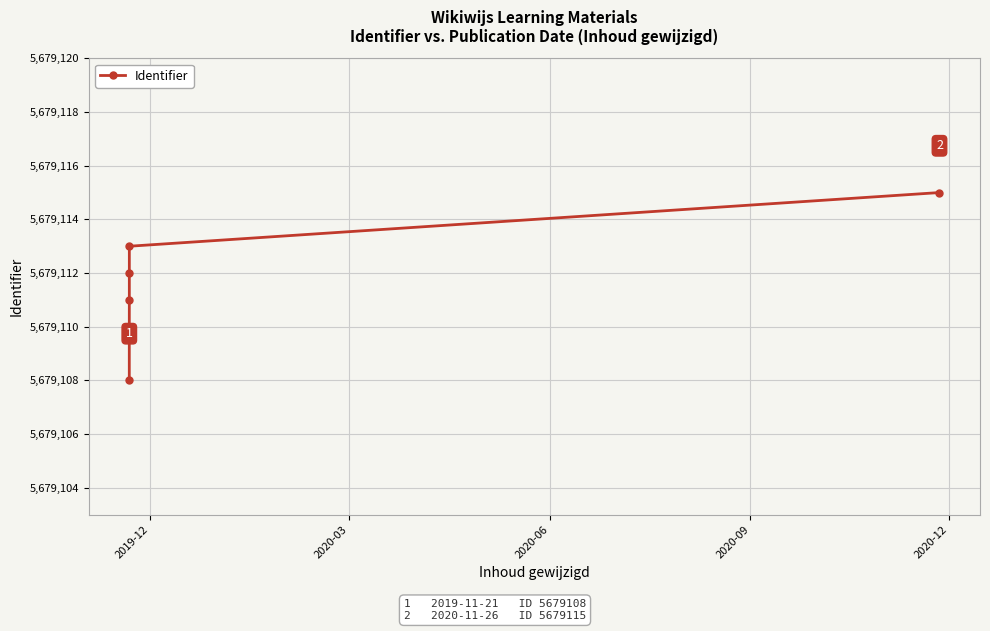

True or false: the data has more than 2 interior local peaks.

False